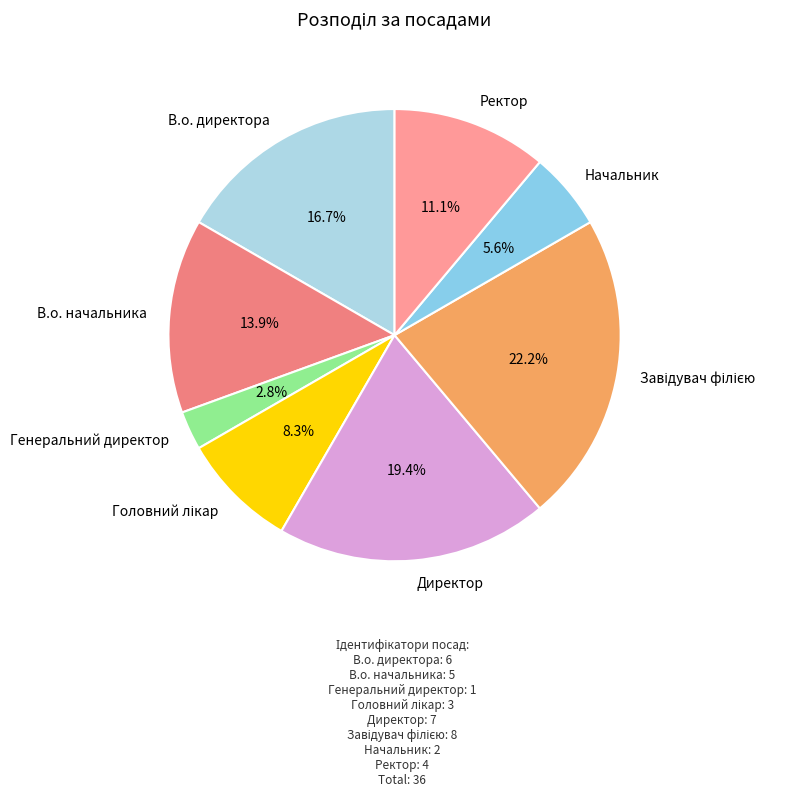

Does any single category account for the majority?

No